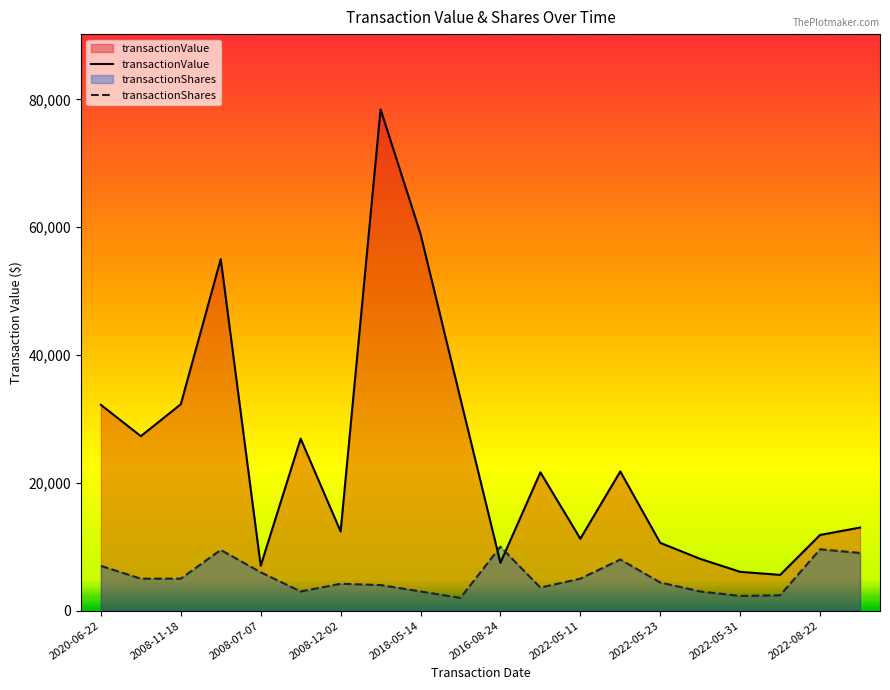

True or false: transactionValue and transactionShares intersect in this chart.

True